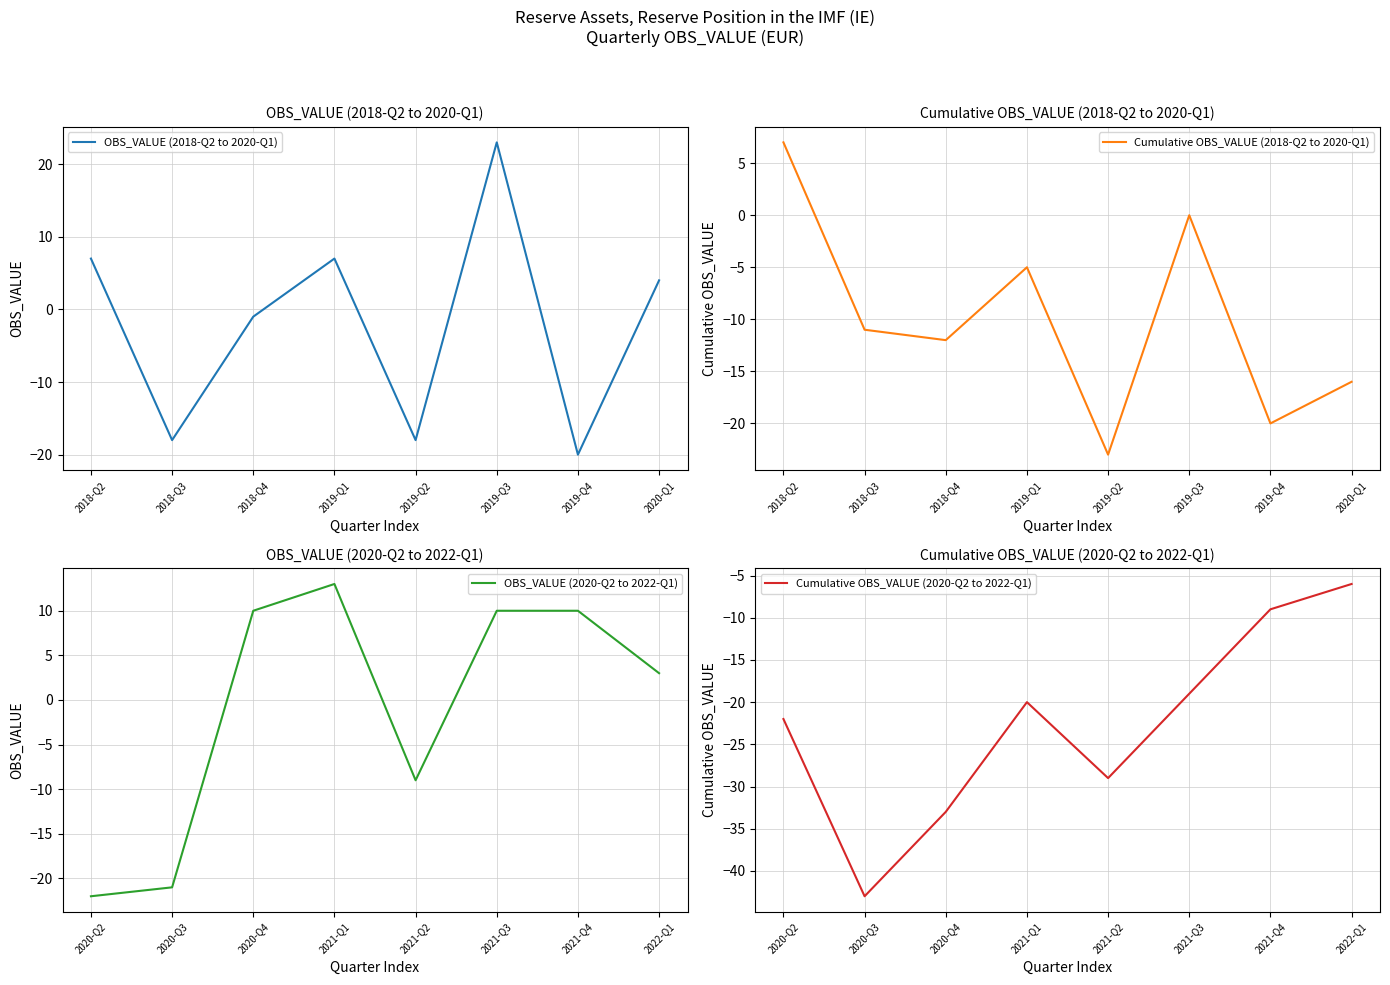

What is the highest value of the OBS_VALUE (2020-Q2 to 2022-Q1) series?

13